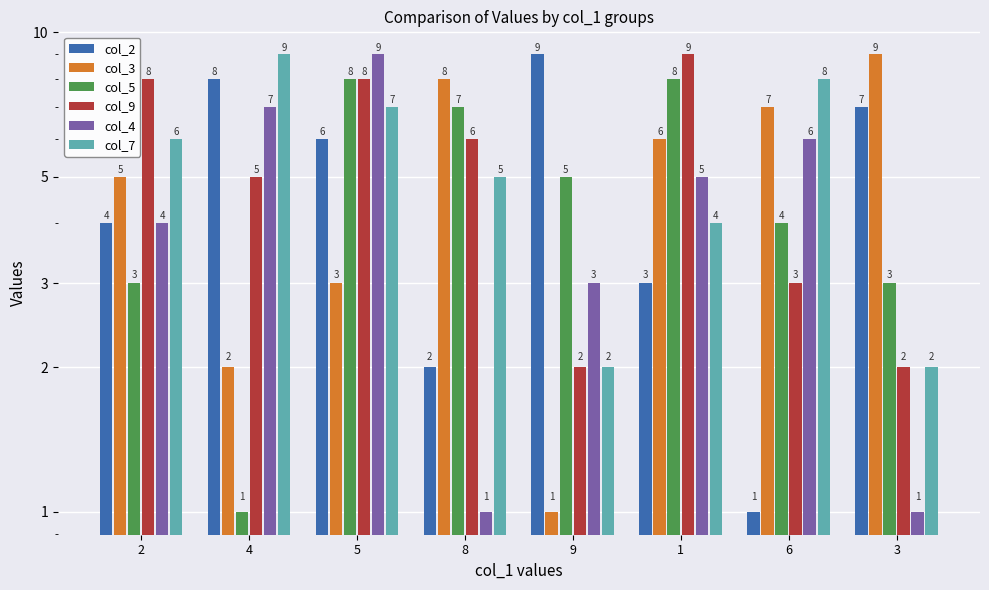

What is the value of the col_2 bar at the 4th from the left?

2